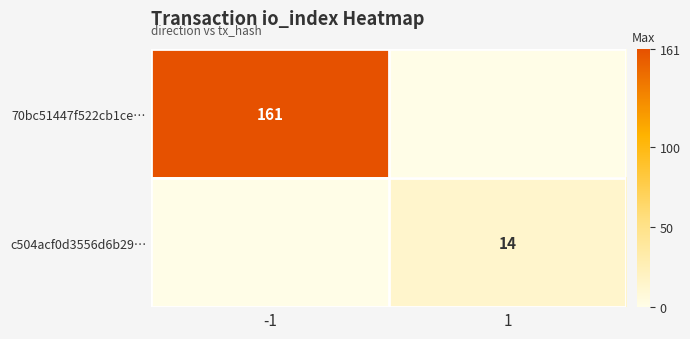

The value of 70bc51447f522cb1ce… at -1 is 161. True or false?

True